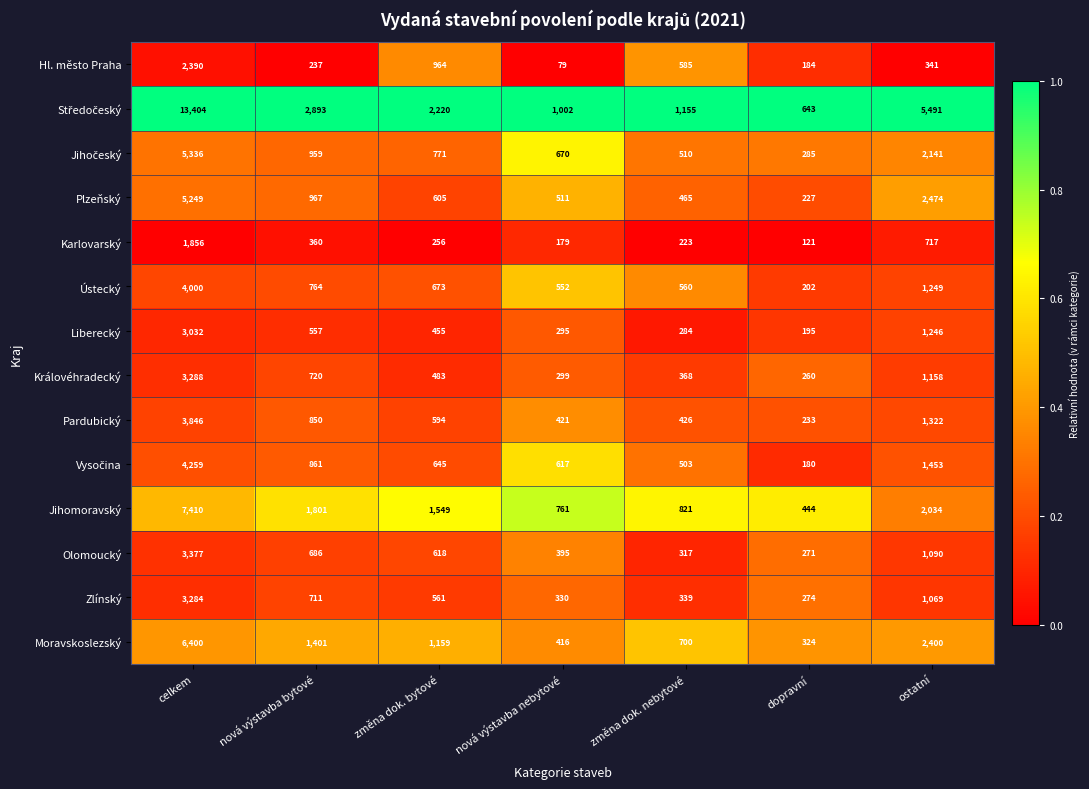

What is the total value across all series at celkem?

67131